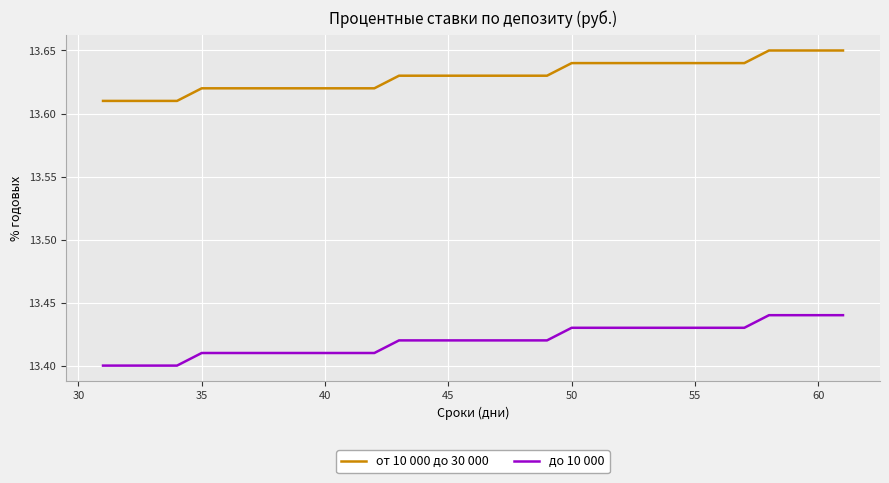

True or false: до 10 000 and от 10 000 до 30 000 intersect in this chart.

False